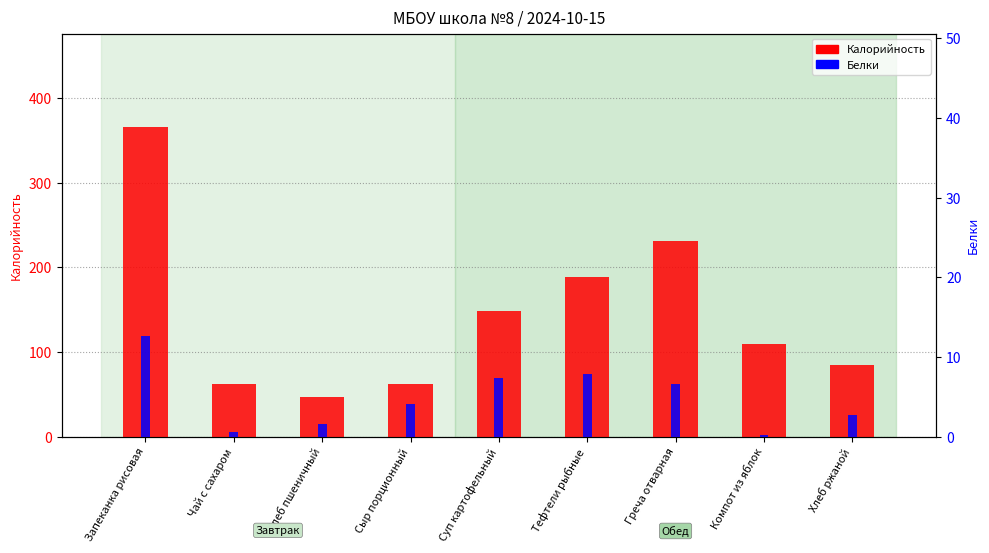

At Суп картофельный, list the series in order from smallest to largest.

Белки, Калорийность